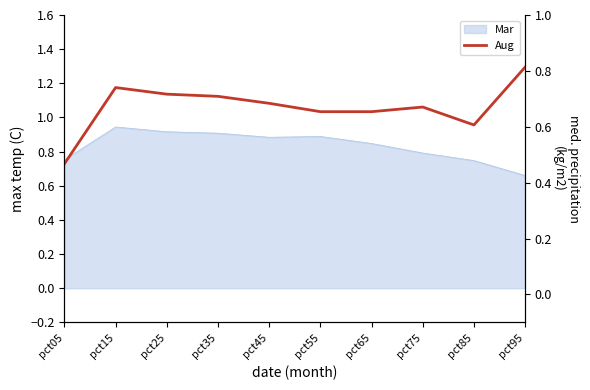

What is the maximum value shown in the chart?

0.8